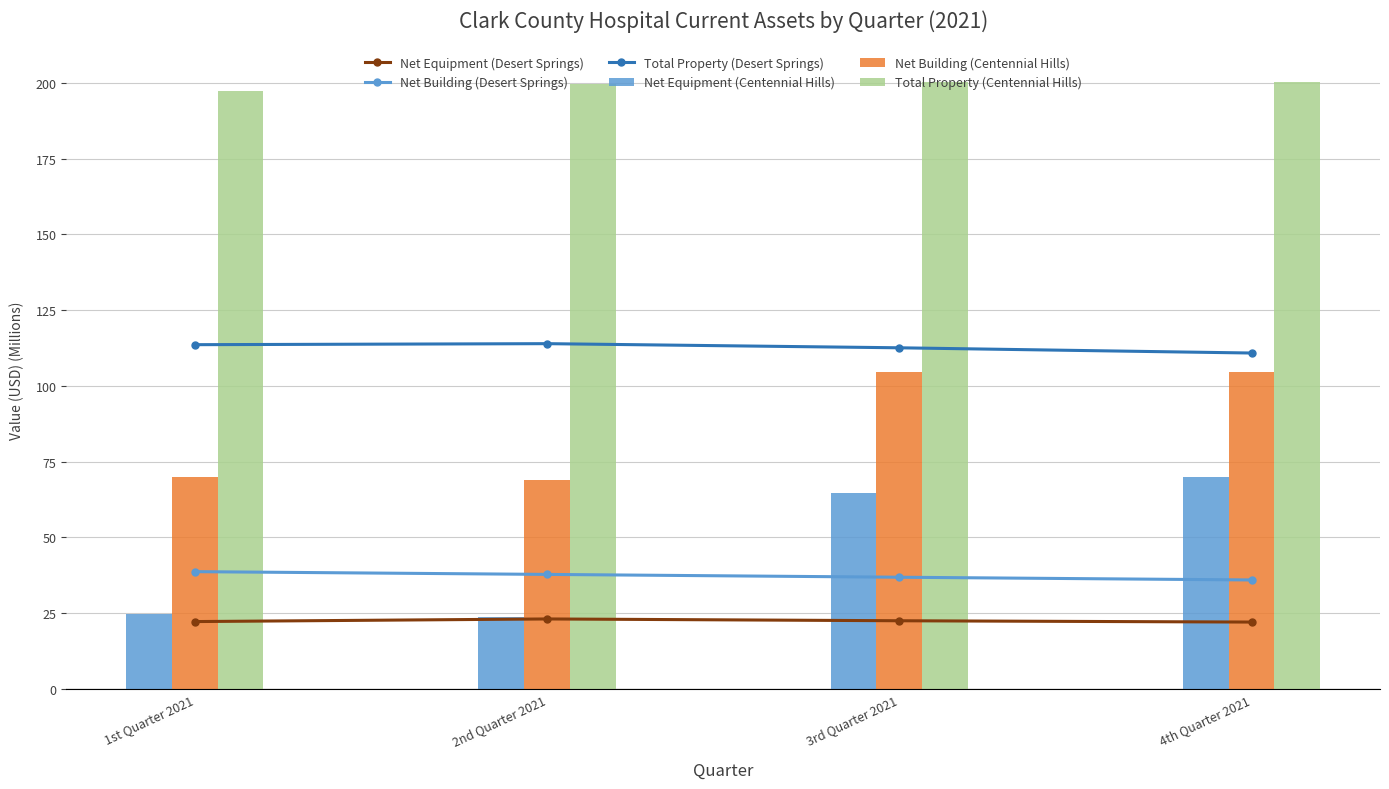

List the series in order of their peak value, lowest first.

Net Equipment (Desert Springs), Net Building (Desert Springs), Net Equipment (Centennial Hills), Net Building (Centennial Hills), Total Property (Desert Springs), Total Property (Centennial Hills)